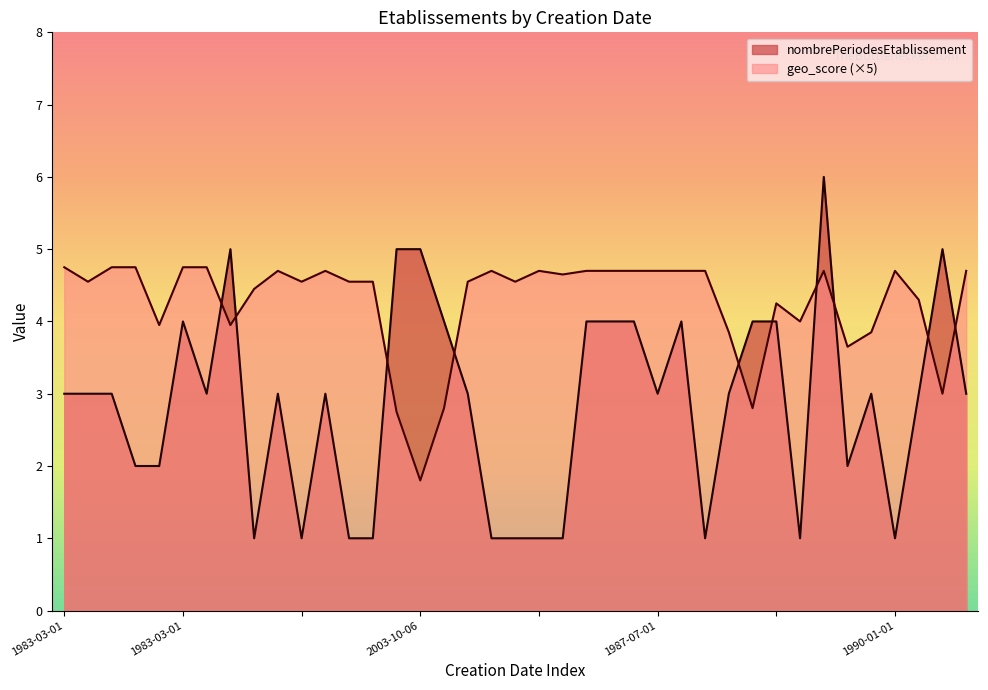

Rank the categories by nombrePeriodesEtablissement value from highest to lowest.

2007-10-01, 1985-03-19, 2007-01-08, 2003-10-06, 1990-02-01, 1983-03-01, 1981-10-01, 2006-04-01, 1986-01-01, 1986-04-01, , 2017-06-30, , 1983-03-01, 1983-12-21, 1997-01-31, 1996-07-08, 1900-01-01, 1964-01-01, 1982-01-01, 1987-07-01, 2001-11-23, 1989-01-01, 1991-01-01, 38, 1996-12-25, 2003-12-25, 1989-01-01, 1975-01-01, , , , , , , 1982-01-01, 1994-09-01, 1998-01-10, 1990-01-01